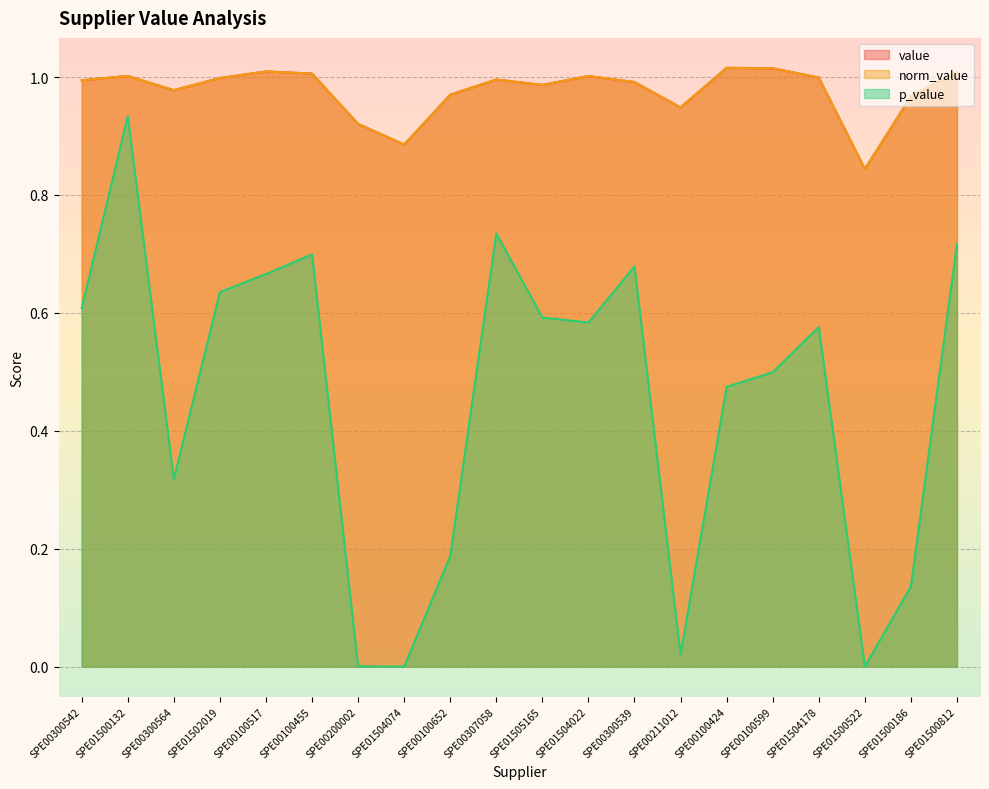

Reading left to right, list all the values displayed in this chart.

value: SPE00300542=1.0	SPE01500132=1.0	SPE00300564=1.0	SPE01502019=1.0	SPE00100517=1.0	SPE00100455=1.0	SPE00200002=0.9	SPE01504074=0.9	SPE00100652=1.0	SPE00307058=1.0	SPE01505165=1.0	SPE01504022=1.0	SPE00300539=1.0	SPE00211012=0.9	SPE00100424=1.0	SPE00100599=1.0	SPE01504178=1.0	SPE01500522=0.8	SPE01500186=1.0	SPE01500812=1.0
norm_value: SPE00300542=1.0	SPE01500132=1.0	SPE00300564=1.0	SPE01502019=1.0	SPE00100517=1.0	SPE00100455=1.0	SPE00200002=0.9	SPE01504074=0.9	SPE00100652=1.0	SPE00307058=1.0	SPE01505165=1.0	SPE01504022=1.0	SPE00300539=1.0	SPE00211012=0.9	SPE00100424=1.0	SPE00100599=1.0	SPE01504178=1.0	SPE01500522=0.8	SPE01500186=1.0	SPE01500812=1.0
p_value: SPE00300542=0.6	SPE01500132=0.9	SPE00300564=0.3	SPE01502019=0.6	SPE00100517=0.7	SPE00100455=0.7	SPE00200002=0.0	SPE01504074=0.0	SPE00100652=0.2	SPE00307058=0.7	SPE01505165=0.6	SPE01504022=0.6	SPE00300539=0.7	SPE00211012=0.0	SPE00100424=0.5	SPE00100599=0.5	SPE01504178=0.6	SPE01500522=0.0	SPE01500186=0.1	SPE01500812=0.7